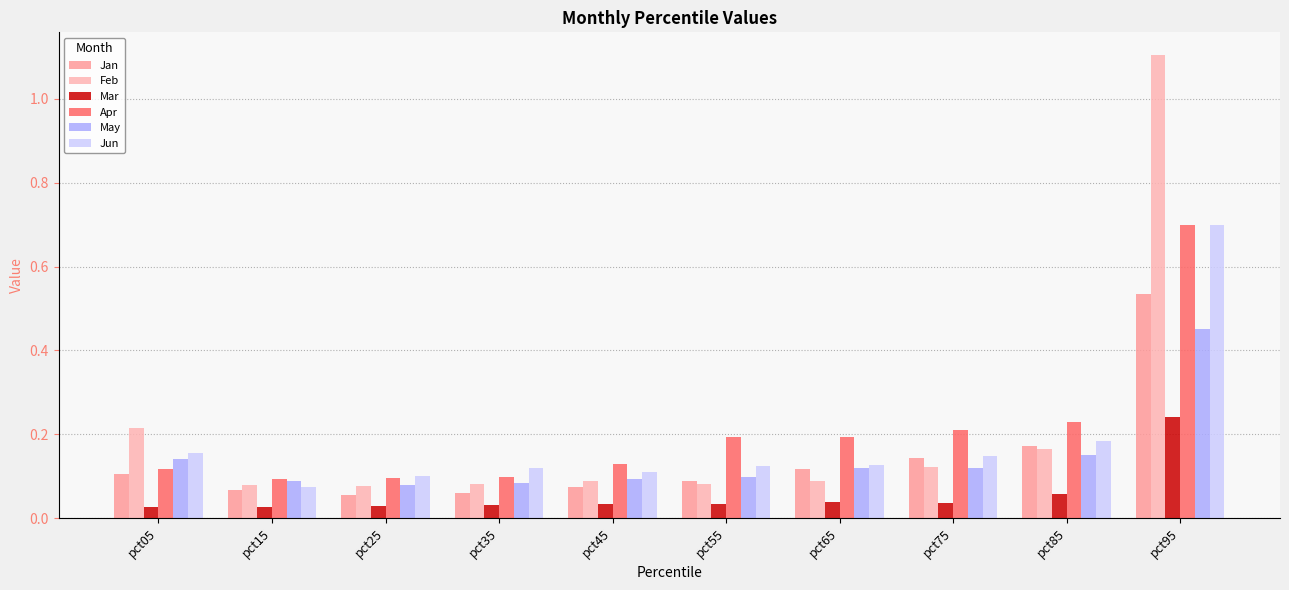

Count the number of data series in this chart.

6